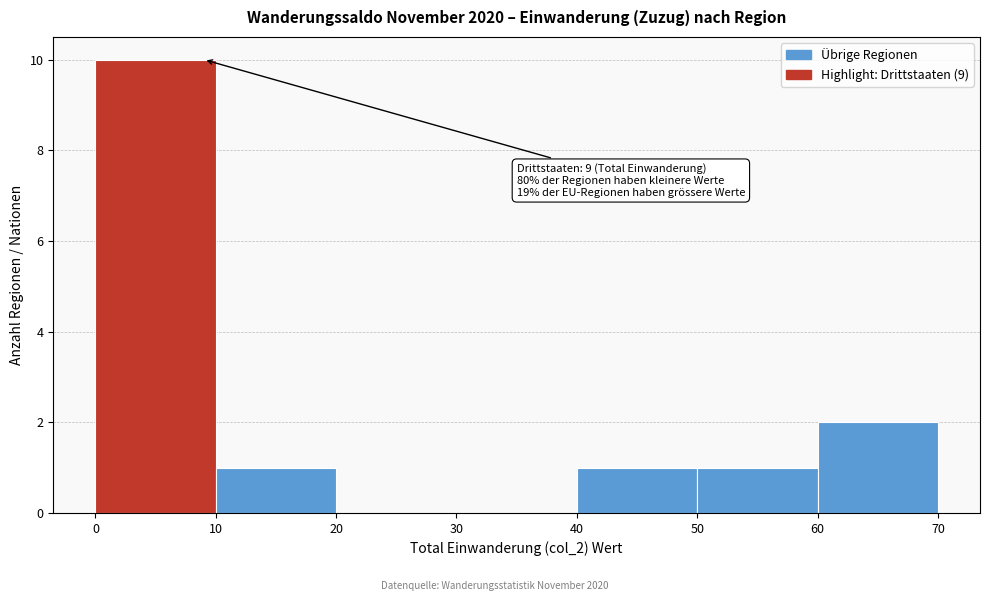

Which range on the x-axis has the tallest bar?

0 to 10